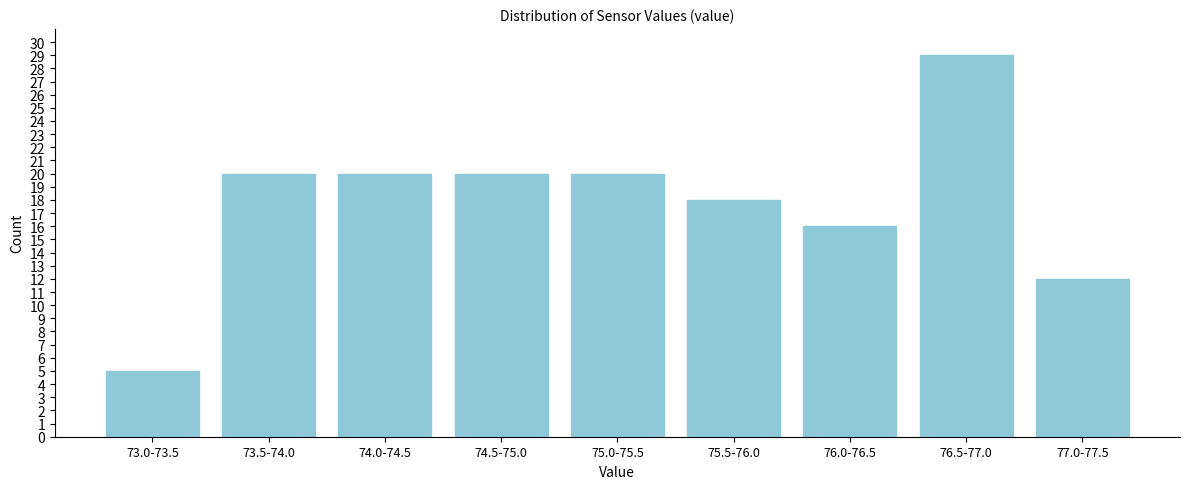

Reading left to right, what are all the values shown in this chart?

73.0-73.5=5	73.5-74.0=20	74.0-74.5=20	74.5-75.0=20	75.0-75.5=20	75.5-76.0=18	76.0-76.5=16	76.5-77.0=29	77.0-77.5=12